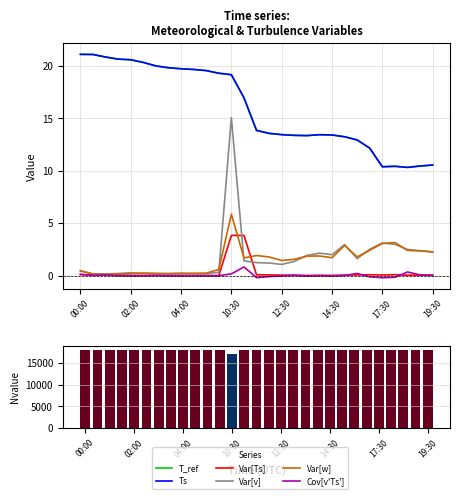

Reading left to right, list all the values displayed in this chart.

T_ref: 21.1	21.1	20.9	20.7	20.6	20.3	20.0	19.8	19.7	19.7	19.6	19.3	19.2	17.0	13.9	13.6	13.5	13.4	13.4	13.4	13.4	13.3	13.0	12.2	10.4	10.4	10.3	10.5	10.6
Ts: 21.1	21.1	20.9	20.7	20.6	20.3	20.0	19.8	19.7	19.7	19.6	19.3	19.2	17.0	13.9	13.6	13.5	13.4	13.4	13.4	13.4	13.3	13.0	12.2	10.4	10.4	10.3	10.5	10.6
Var[Ts]: 0.1	0.0	0.1	0.0	0.0	0.0	0.0	0.0	0.0	0.0	0.0	0.0	3.8	3.8	0.1	0.1	0.1	0.0	0.0	0.0	0.0	0.1	0.1	0.1	0.1	0.1	0.0	0.1	0.1
Var[v]: 0.5	0.2	0.2	0.2	0.3	0.2	0.2	0.2	0.2	0.2	0.2	0.3	15.1	1.4	1.2	1.2	1.1	1.4	1.9	2.2	2.0	3.0	1.6	2.5	3.1	3.0	2.5	2.4	2.3
Var[w]: 0.4	0.2	0.1	0.1	0.2	0.2	0.2	0.2	0.2	0.2	0.2	0.6	5.9	1.7	1.9	1.8	1.5	1.6	1.9	1.9	1.7	2.9	1.8	2.4	3.1	3.2	2.4	2.4	2.3
Cov[v'Ts']: 0.1	0.0	0.1	0.0	-0.0	-0.0	0.0	0.0	0.0	0.0	-0.0	0.0	0.2	0.8	-0.2	-0.1	-0.0	0.0	-0.0	0.0	-0.0	0.0	0.2	-0.1	-0.2	-0.2	0.4	0.1	0.0